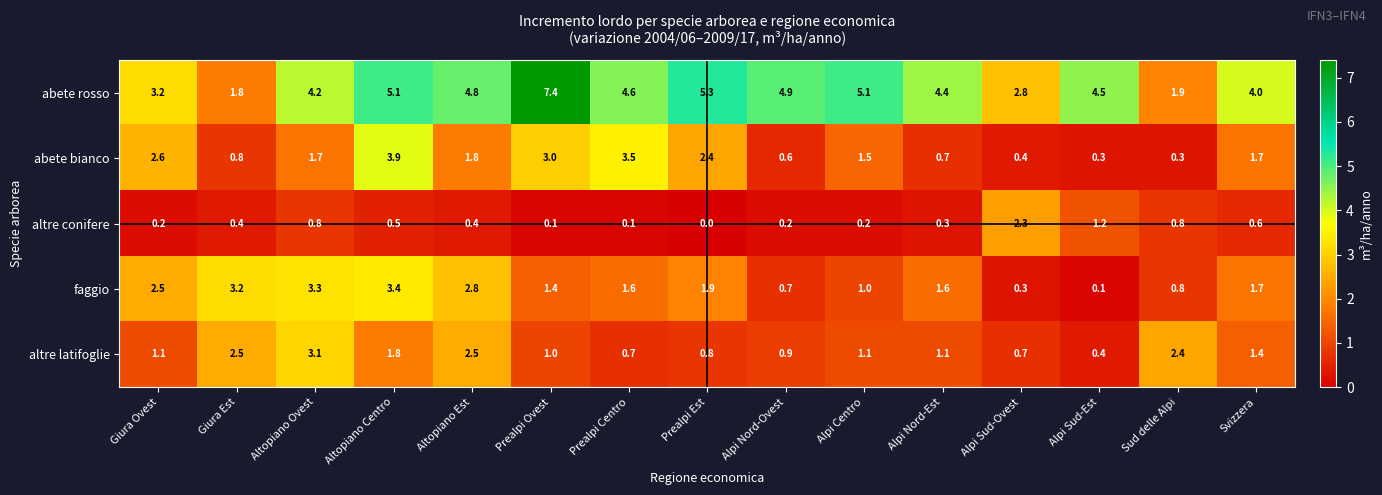

Which series changed the most between Alpi Sud-Ovest and Svizzera?

altre conifere